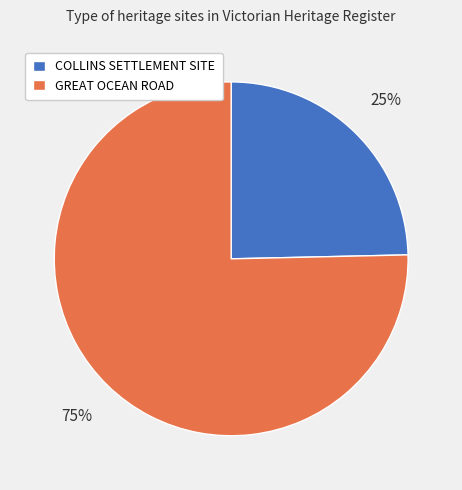

Do COLLINS SETTLEMENT SITE and GREAT OCEAN ROAD together represent more than half of the pie?

Yes